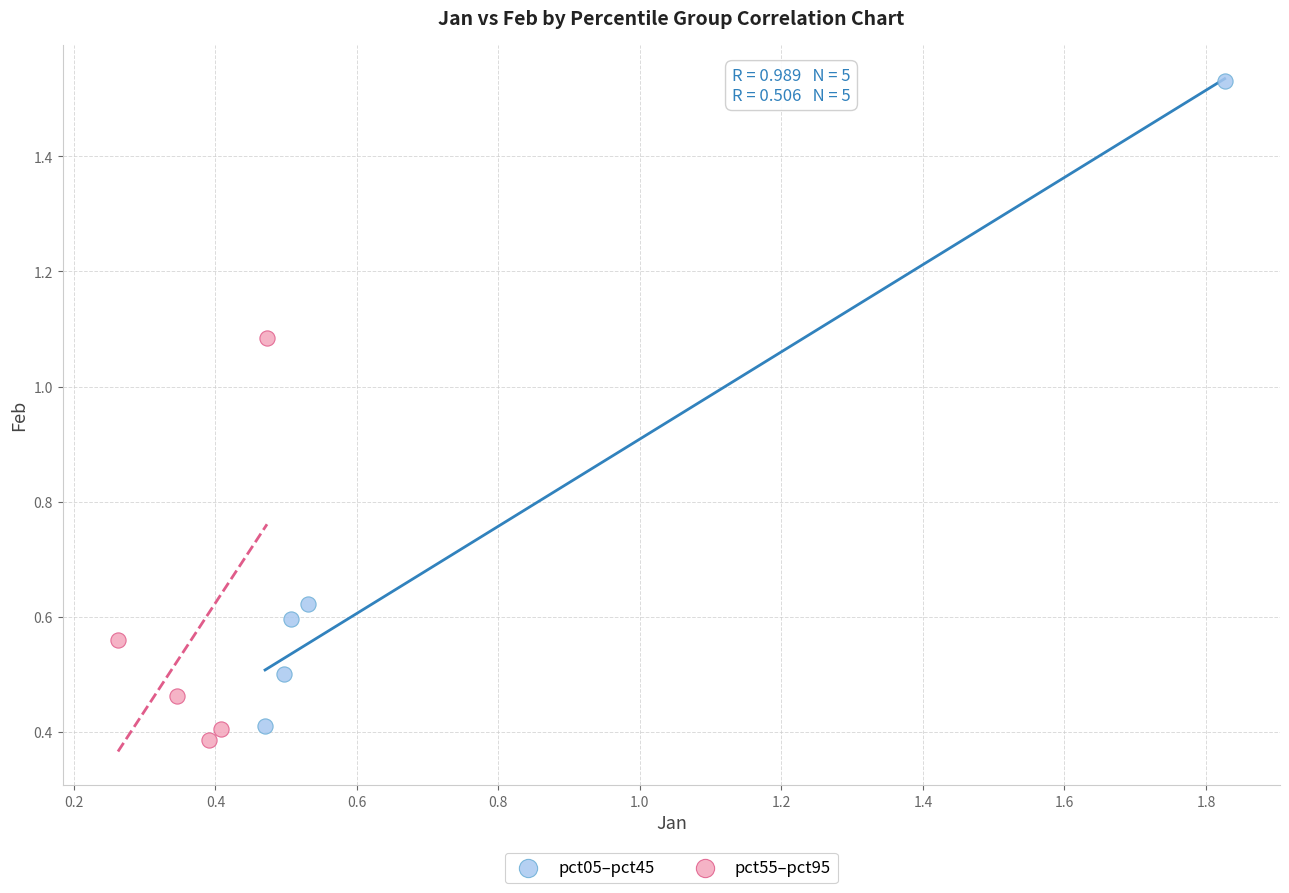

Which series has the largest Y range (max minus min)?

pct05–pct45